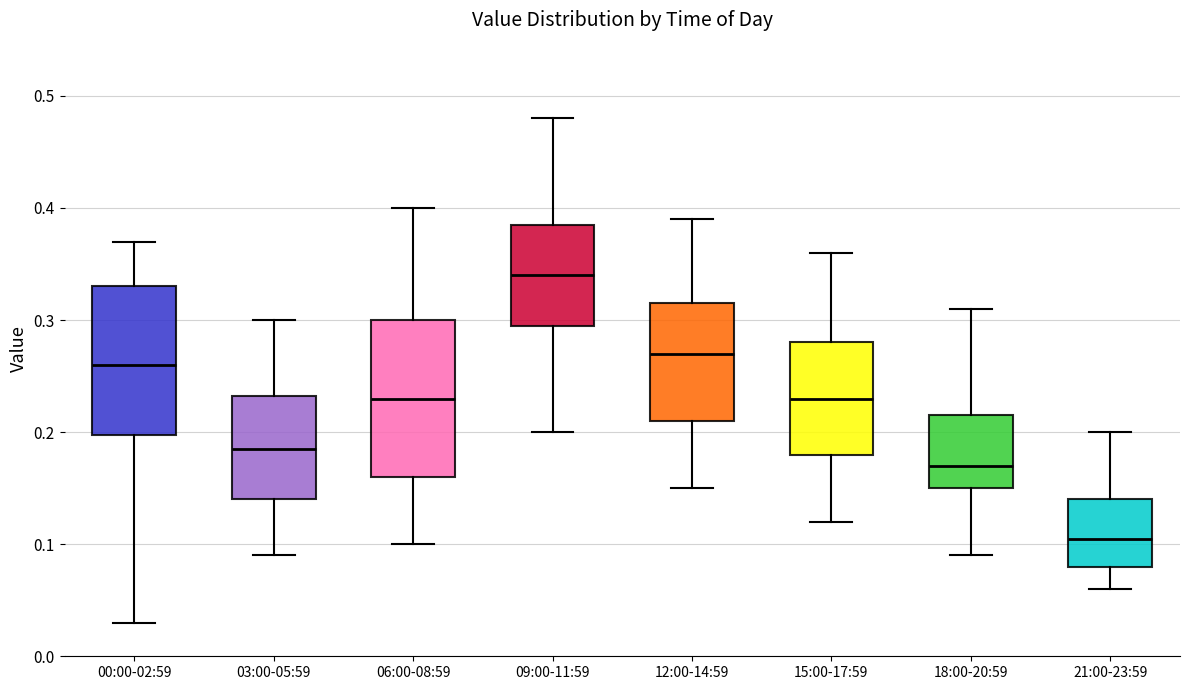

Which box's median line is the highest?

09:00-11:59